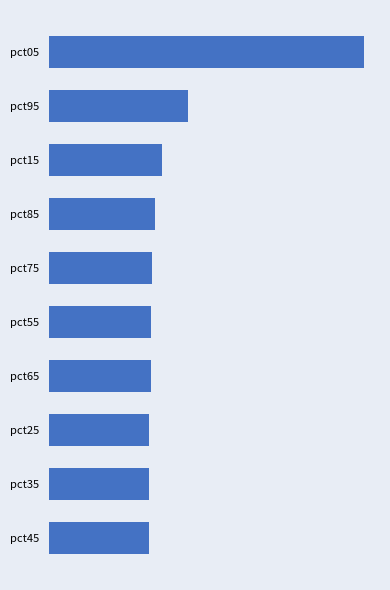

What is the difference between the maximum and second lowest values?

6.8